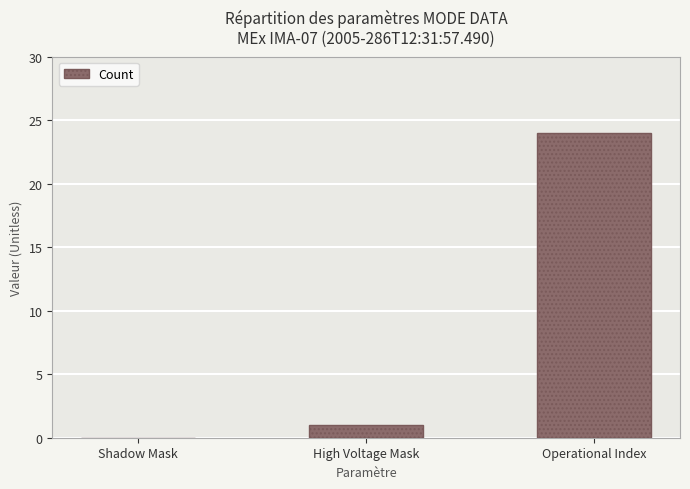

Reading left to right, extract all data points from this chart.

Shadow Mask=0	High Voltage Mask=1	Operational Index=24